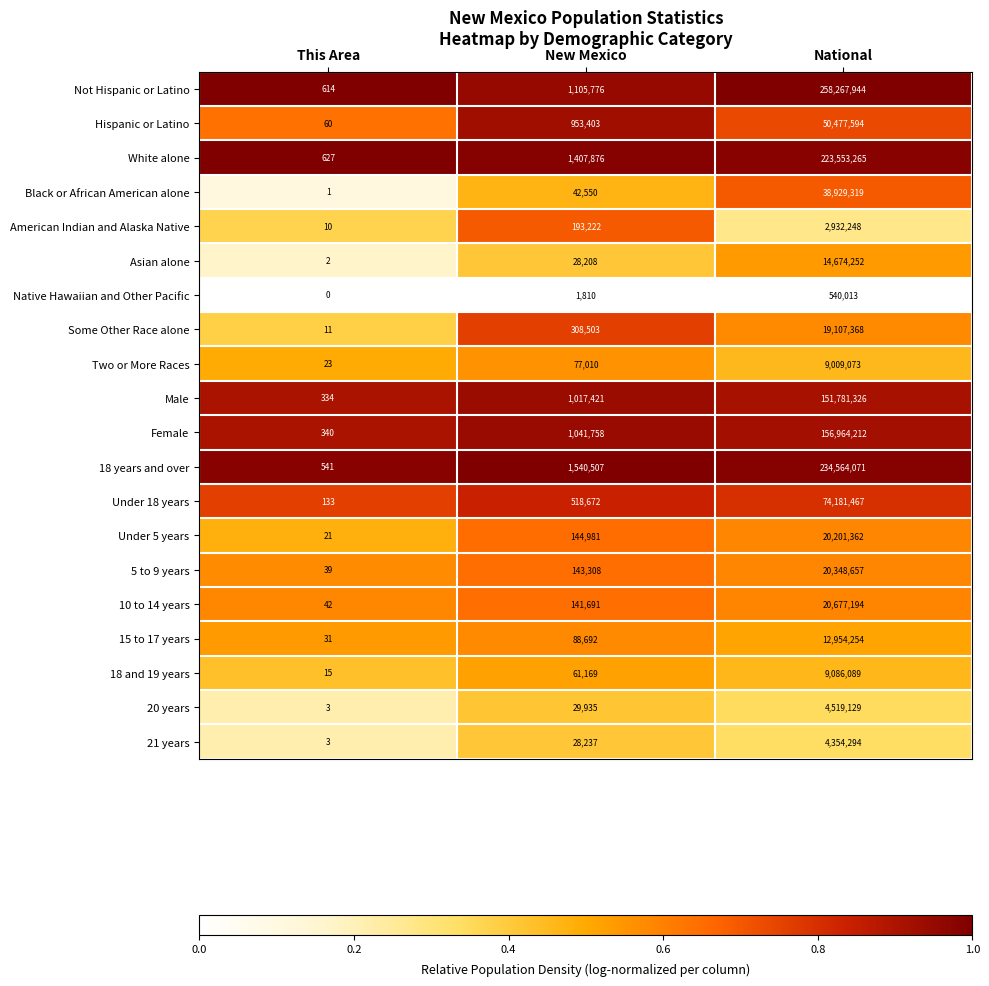

Which series has the largest total across all categories?

Not Hispanic or Latino